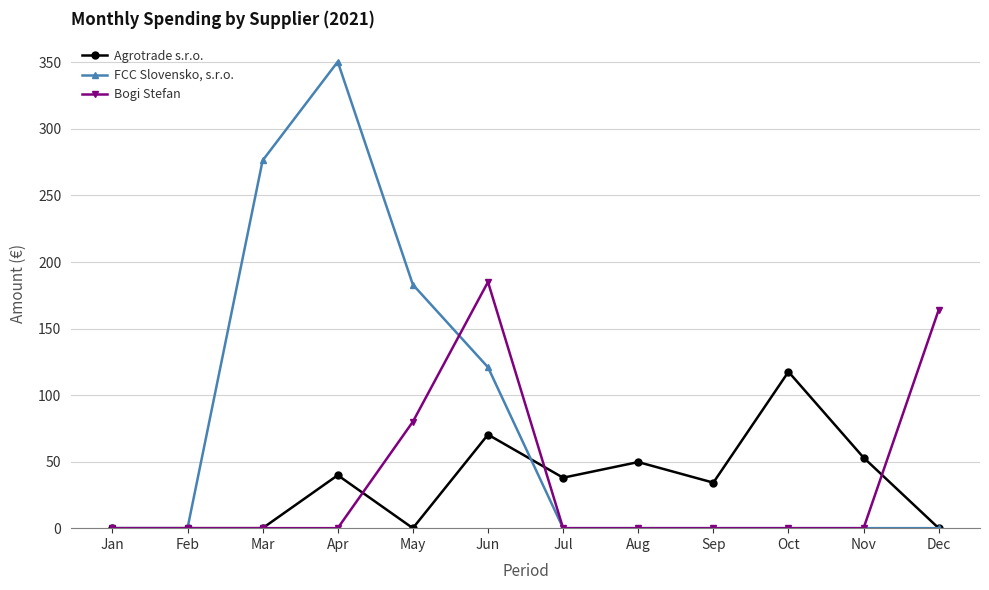

Does the chart display data point markers on the line(s)?

Yes